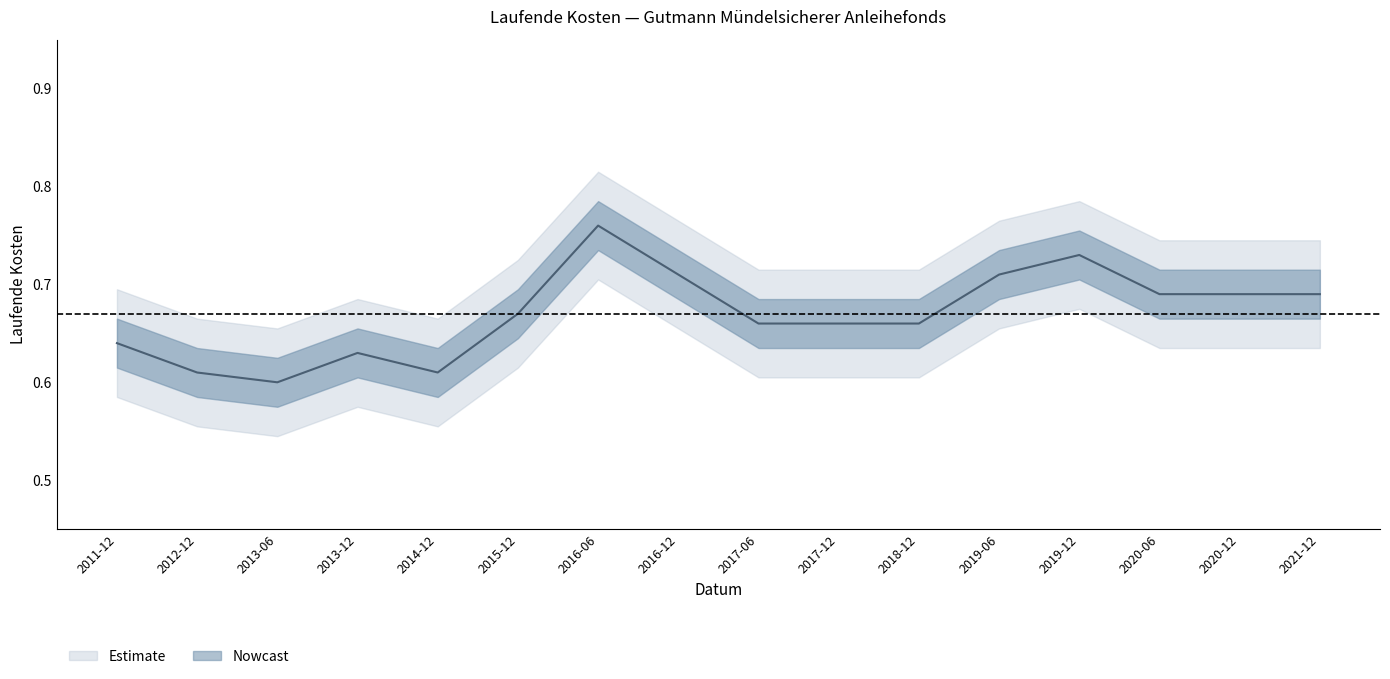

True or false: the data shows 0.6 at 2014-12.

True